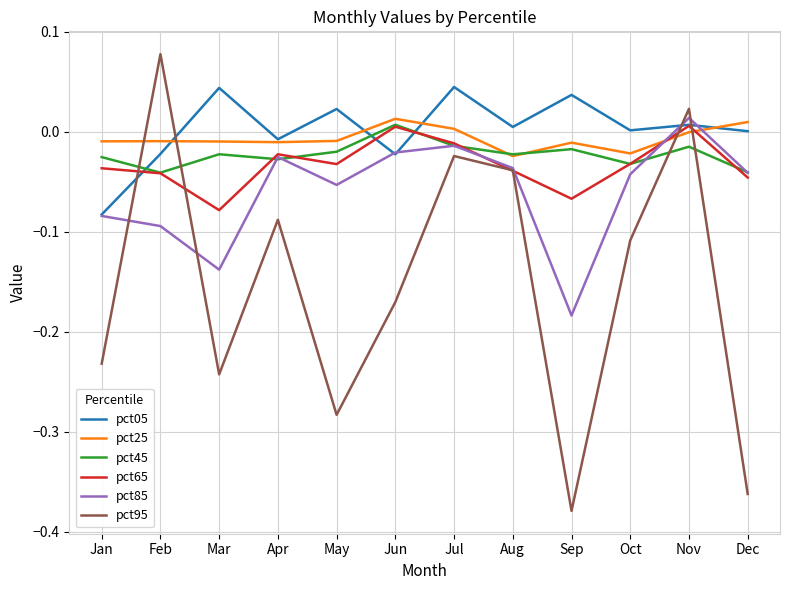

Which category has the highest value across all series?

Feb